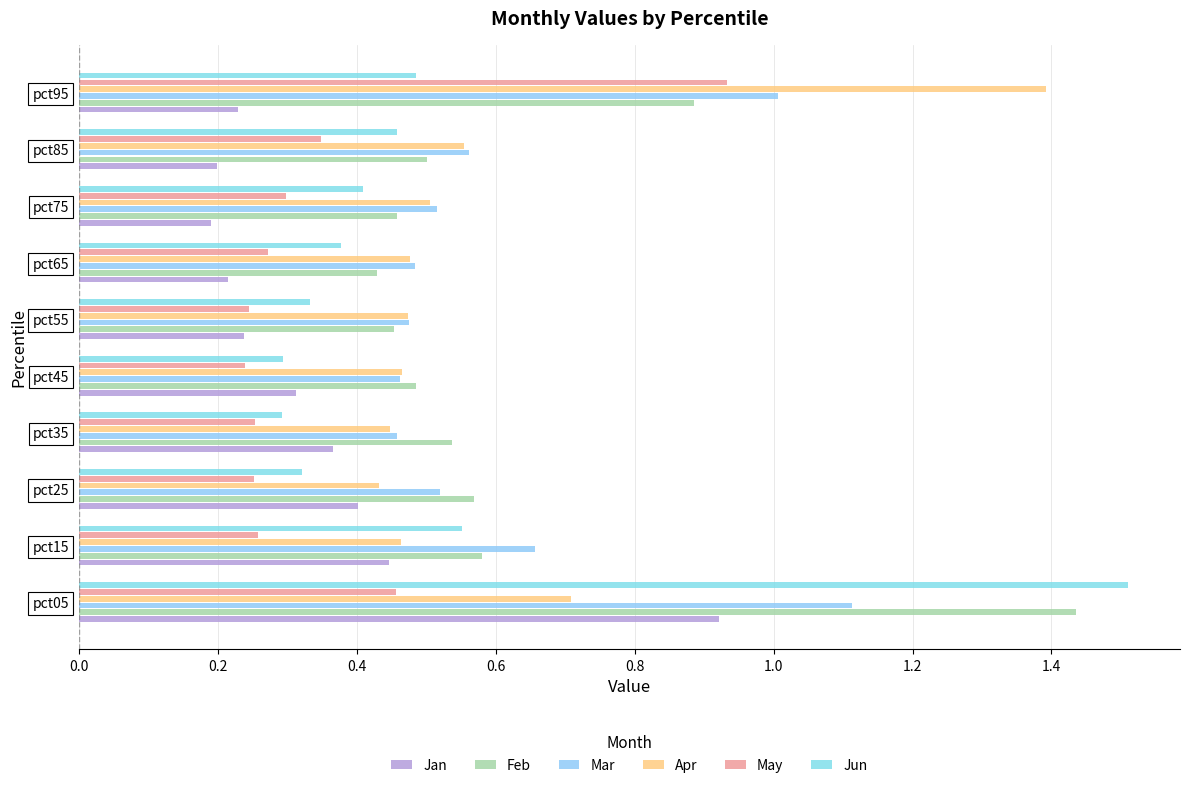

Count the number of categories in the chart.

10